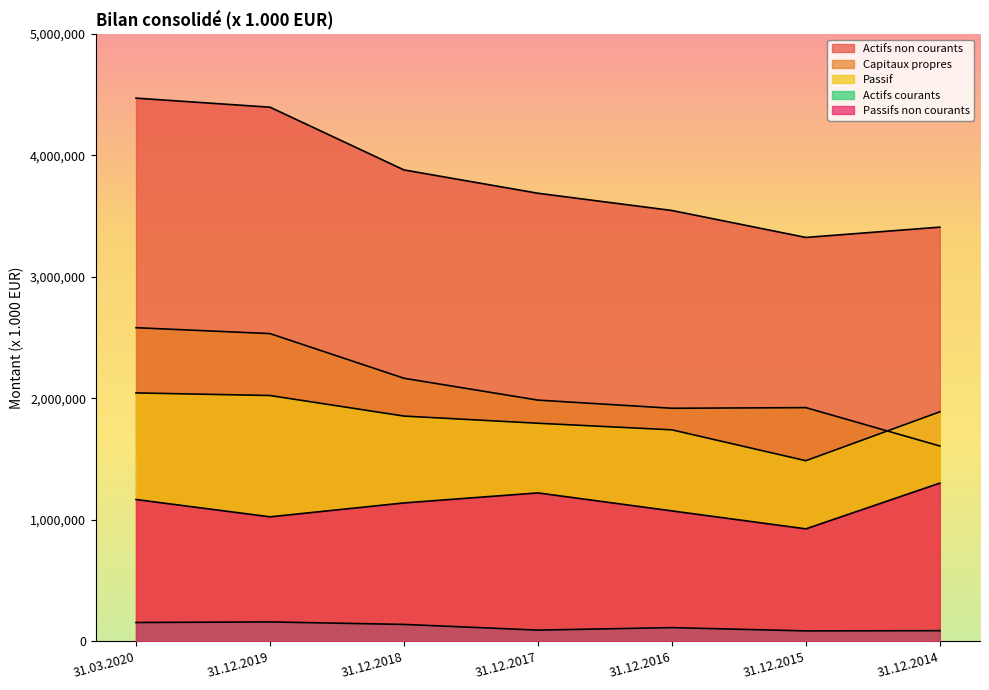

What is the value of the Passifs non courants point at the 6th from the left?

926891.0